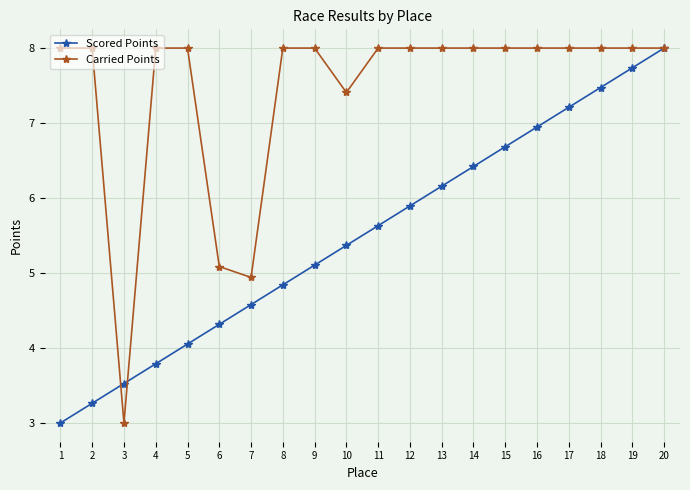

Where does the Carried Points series first go above 7?

1